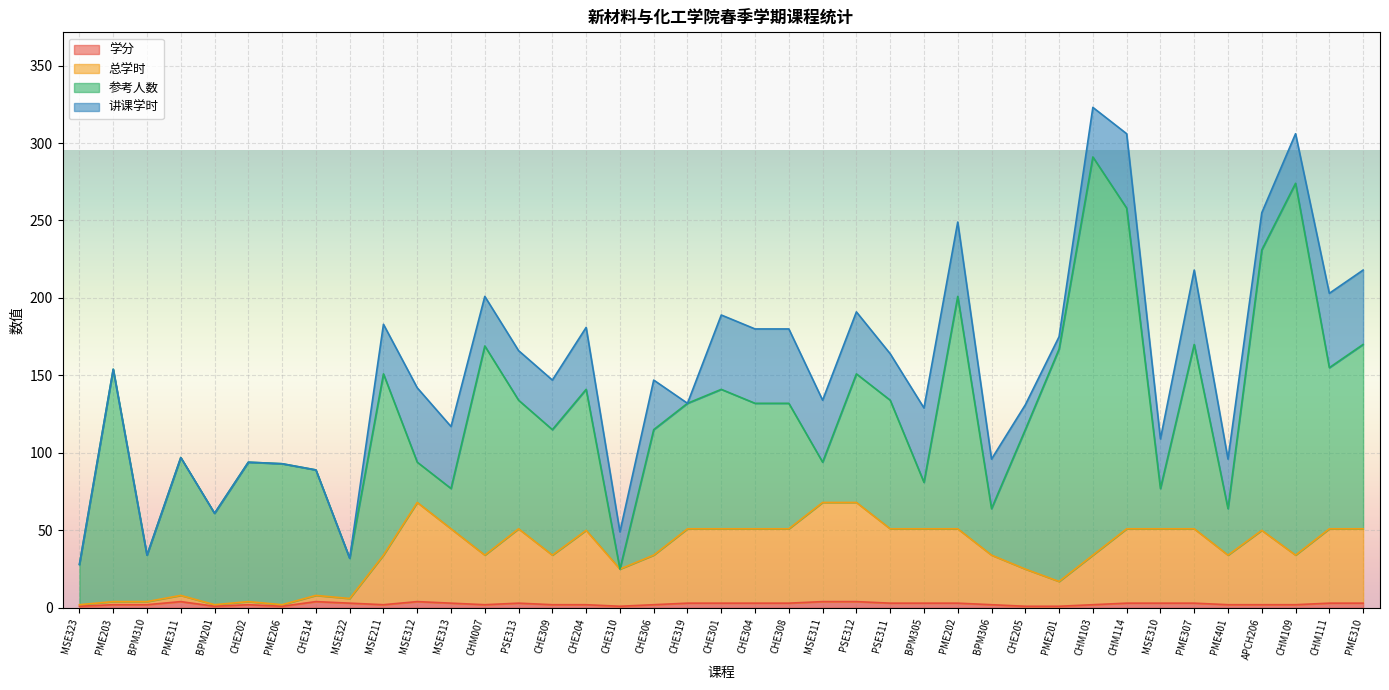

At which label is 总学时 closest to 35?

MSE211